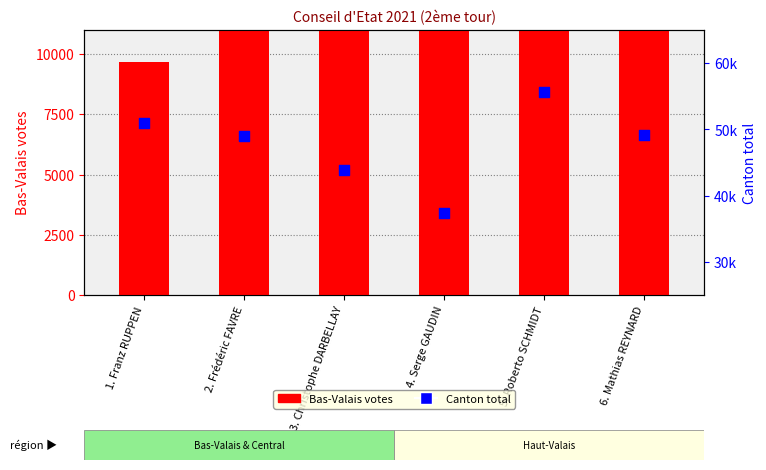

At how many categories does at least one series exceed 13266?

6